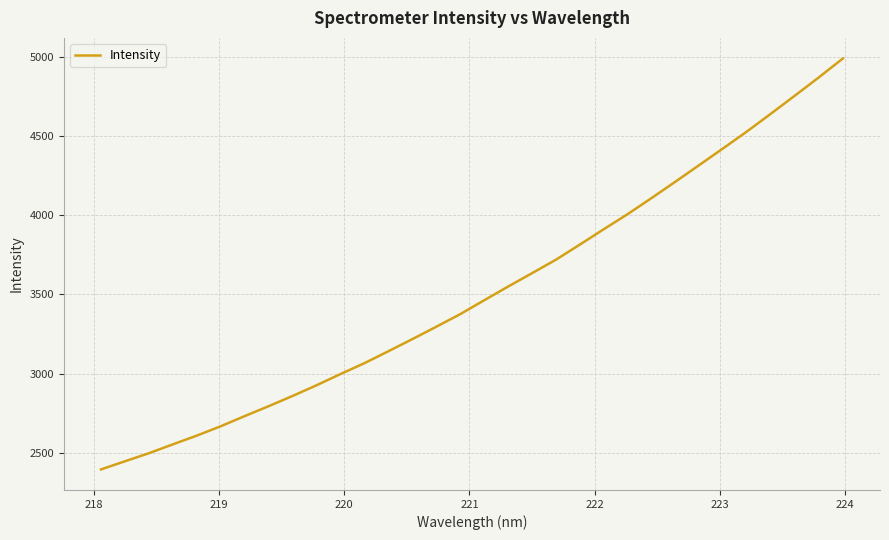

What is the maximum value shown in the chart?

4989.3